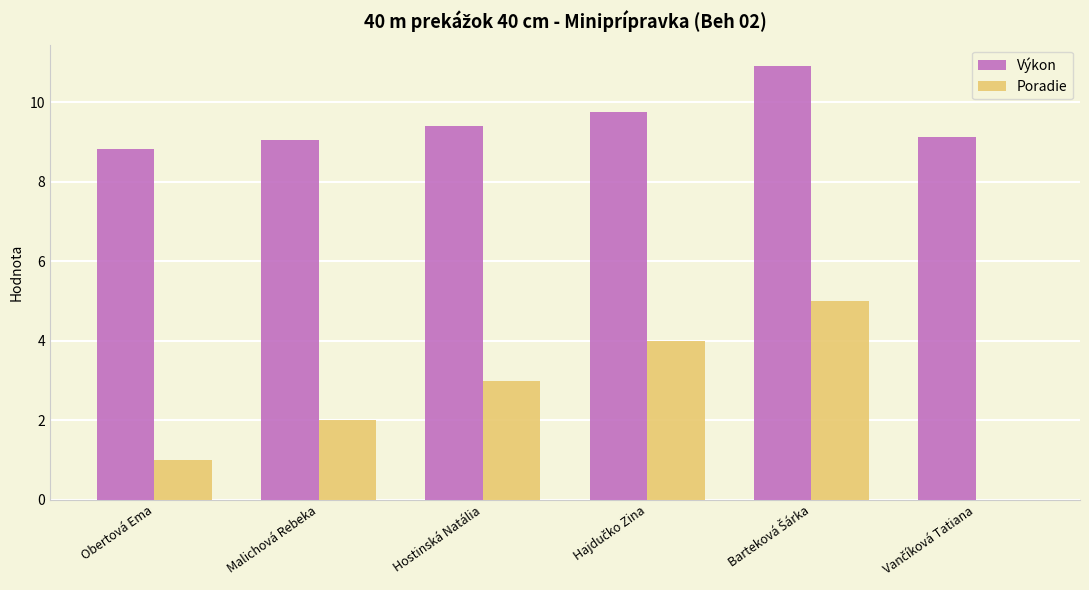

How many Poradie values are between 1 and 4?

4